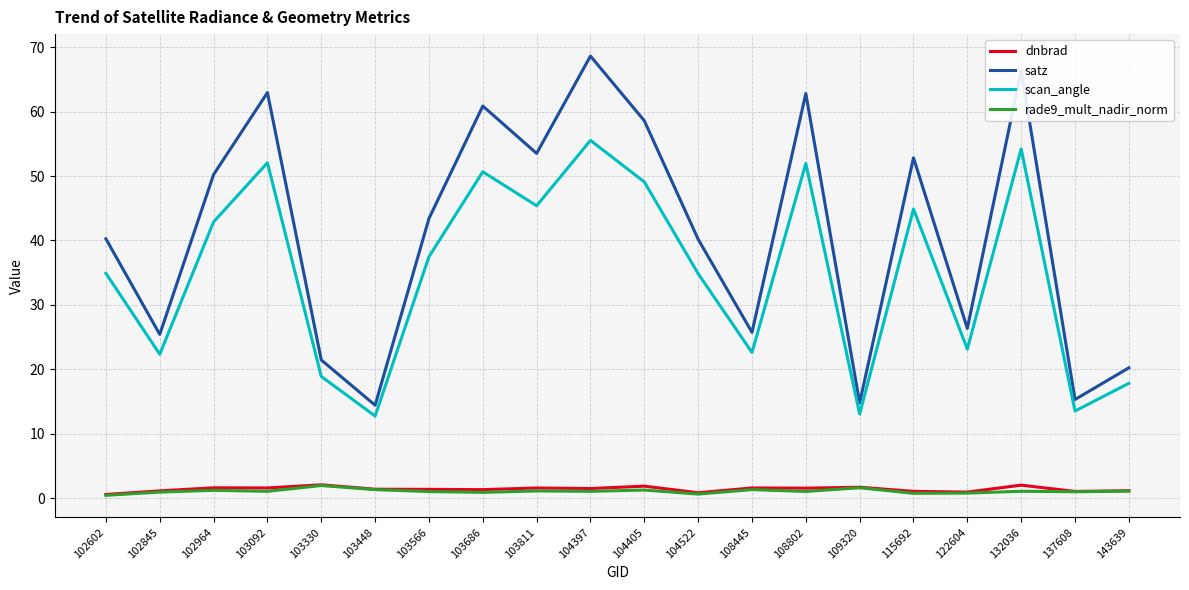

Does the chart display data point markers on the line(s)?

No